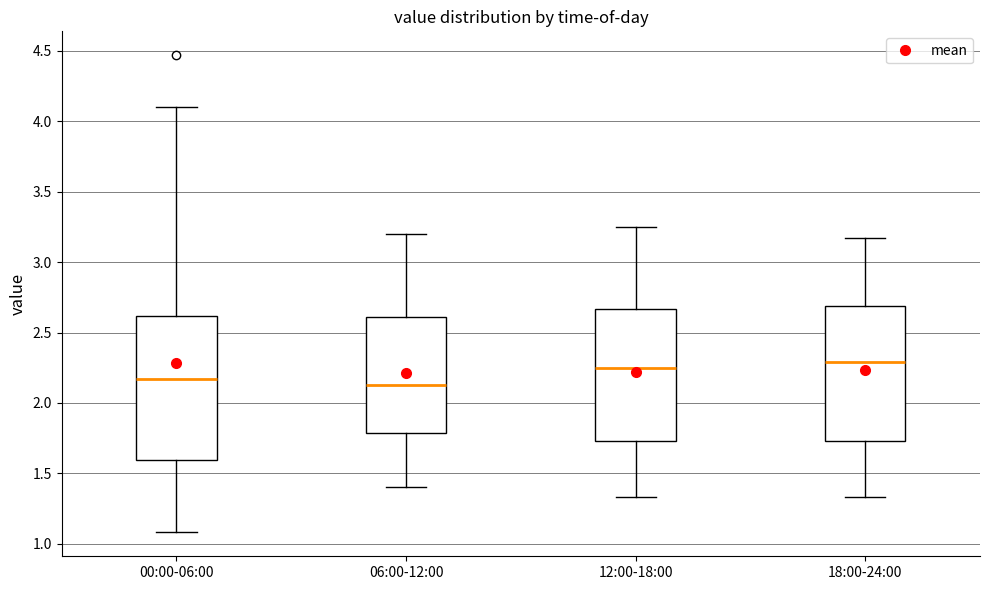

Reading left to right, transcribe this box plot: for each box, give where its median line is, the range the box spans, and where its two whiskers end, as read against the y-axis. The values are not printed on the chart, so give them approximately, as read against the axis.

00:00-06:00: median 2.15, box 1.60 to 2.60, whiskers 1.10 to 4.10
06:00-12:00: median 2.15, box 1.80 to 2.60, whiskers 1.40 to 3.20
12:00-18:00: median 2.25, box 1.75 to 2.65, whiskers 1.35 to 3.25
18:00-24:00: median 2.30, box 1.75 to 2.70, whiskers 1.35 to 3.15